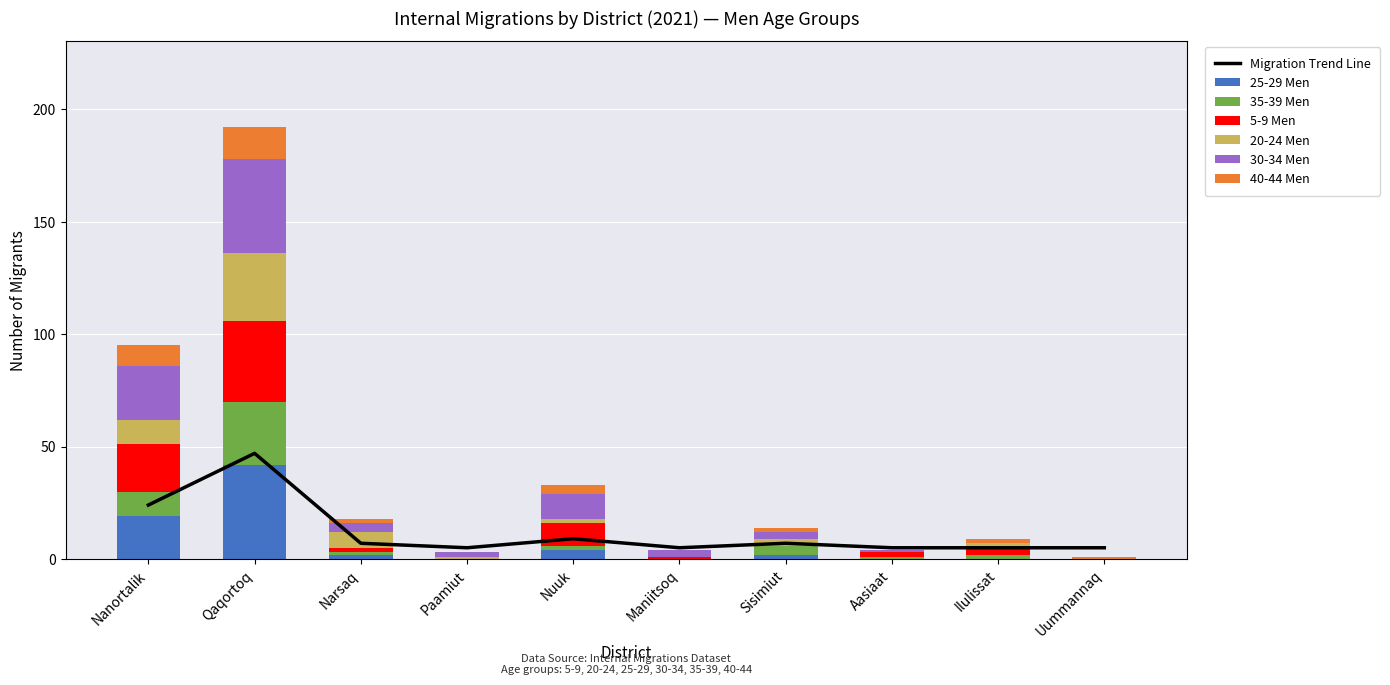

What is the difference between the maximum and minimum values in the 35-39 Men series?

28